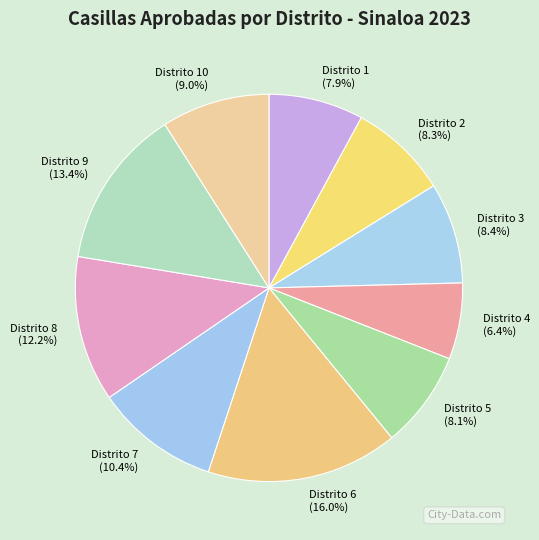

Which category has the biggest portion of the pie?

Distrito 6